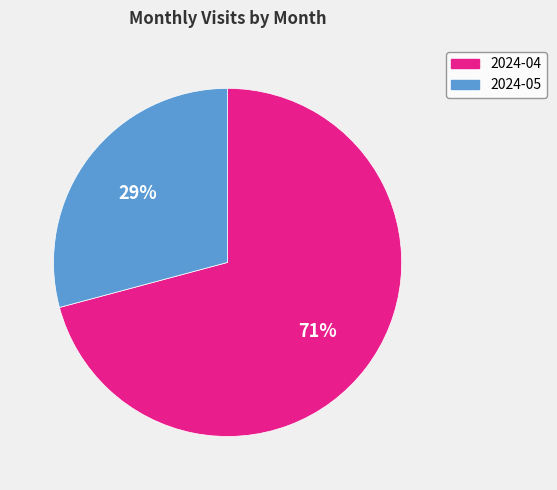

To the nearest percent, what portion does 2024-05 represent?

29%